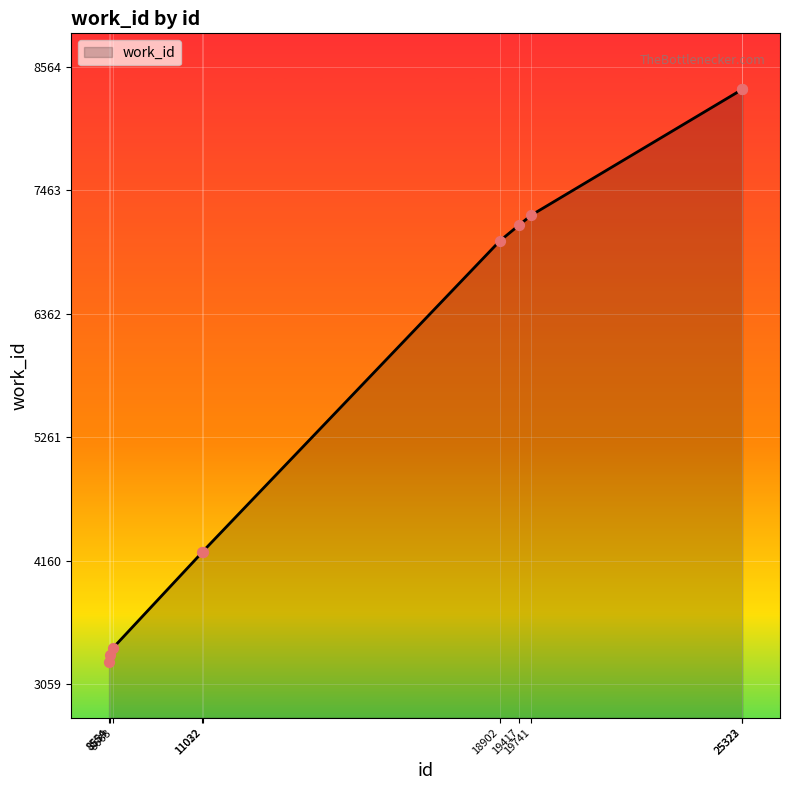

Which has a higher value, 25323 or 18902?

25323